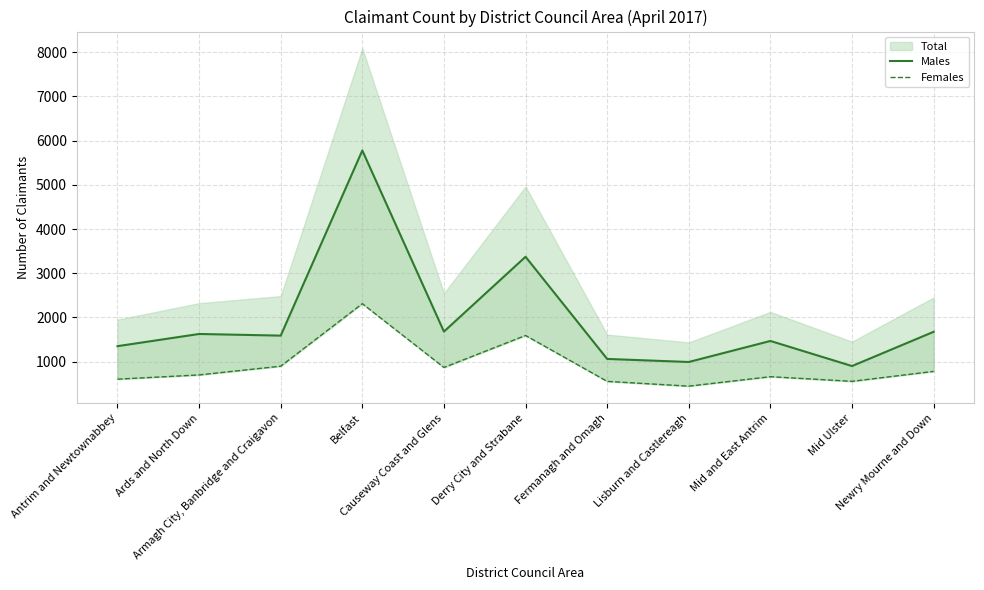

How many lines are shown in the chart?

2